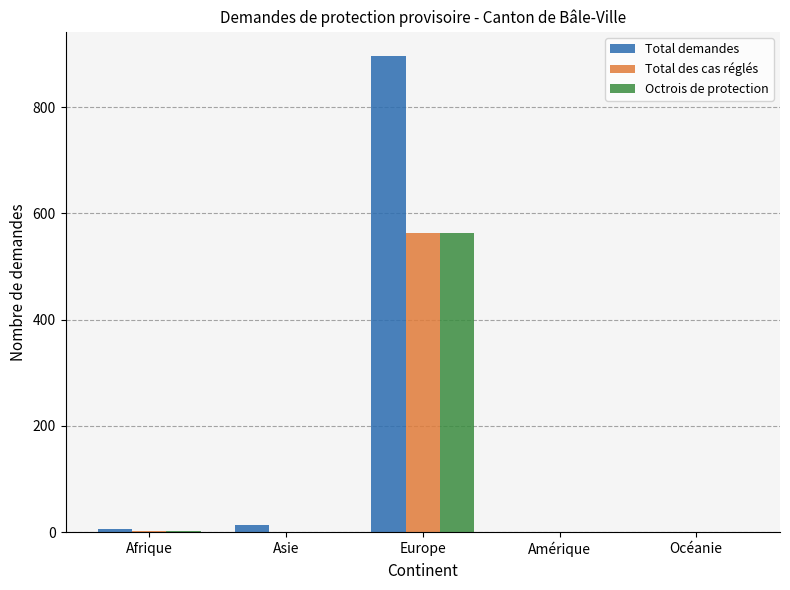

Which series changed the most between Asie and Europe?

Total demandes